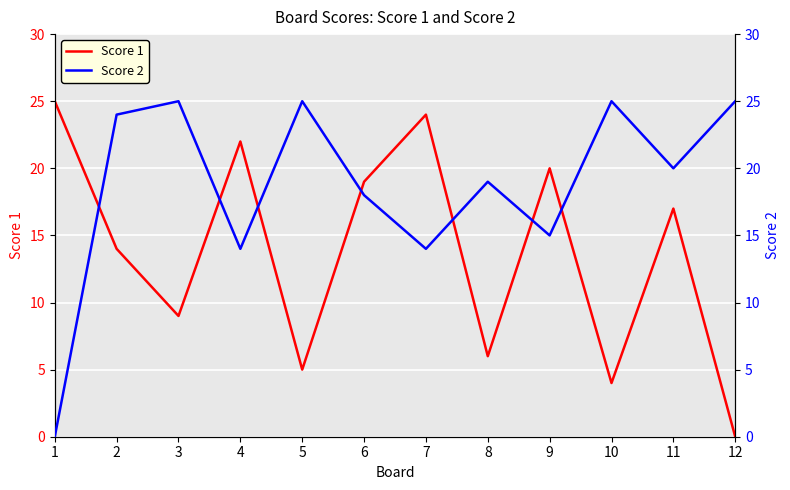

Which series ends up on top after the final intersection of Score 2 and Score 1?

Score 2